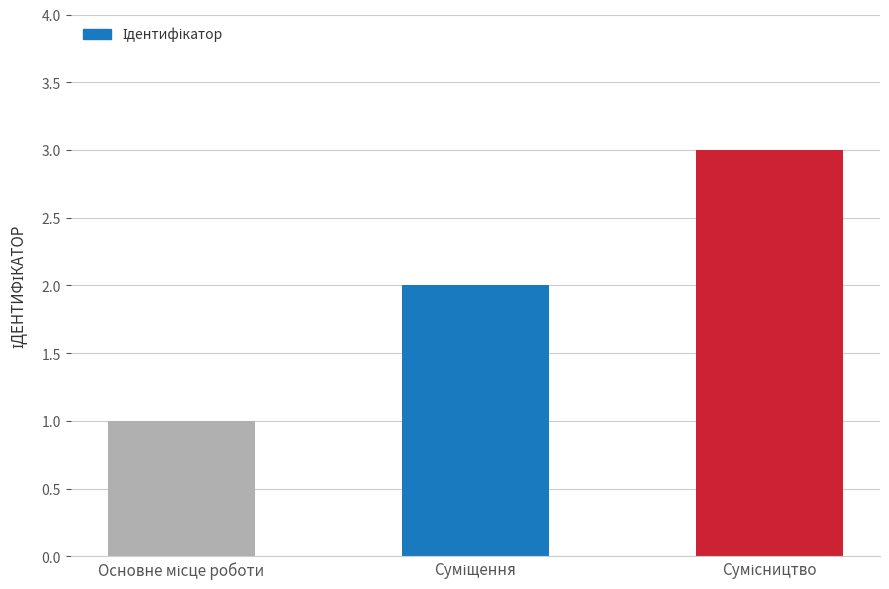

What is the value of the 3rd bar from the left?

3